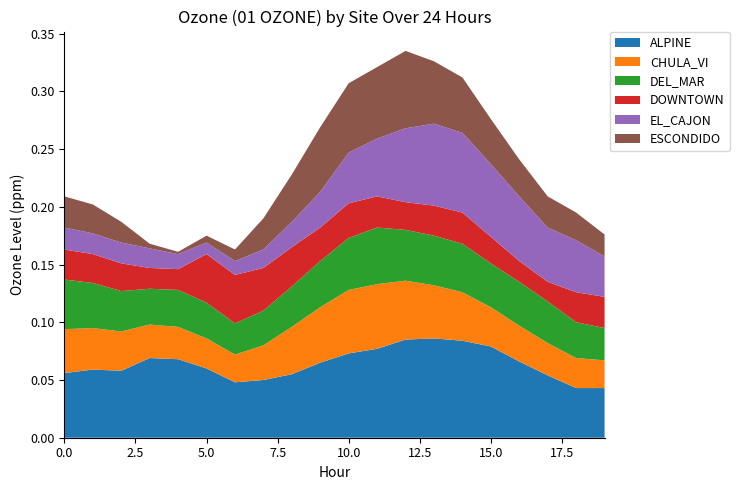

Reading left to right, list all the values displayed in this chart.

ALPINE: 0.1	0.1	0.1	0.1	0.1	0.1	0.0	0.1	0.1	0.1	0.1	0.1	0.1	0.1	0.1	0.1	0.1	0.1	0.0	0.0
CHULA_VI: 0.0	0.0	0.0	0.0	0.0	0.0	0.0	0.0	0.0	0.0	0.1	0.1	0.1	0.0	0.0	0.0	0.0	0.0	0.0	0.0
DEL_MAR: 0.0	0.0	0.0	0.0	0.0	0.0	0.0	0.0	0.0	0.0	0.0	0.0	0.0	0.0	0.0	0.0	0.0	0.0	0.0	0.0
DOWNTOWN: 0.0	0.0	0.0	0.0	0.0	0.0	0.0	0.0	0.0	0.0	0.0	0.0	0.0	0.0	0.0	0.0	0.0	0.0	0.0	0.0
EL_CAJON: 0.0	0.0	0.0	0.0	0.0	0.0	0.0	0.0	0.0	0.0	0.0	0.1	0.1	0.1	0.1	0.1	0.1	0.0	0.0	0.0
ESCONDIDO: 0.0	0.0	0.0	0.0	0.0	0.0	0.0	0.0	0.0	0.1	0.1	0.1	0.1	0.1	0.0	0.0	0.0	0.0	0.0	0.0